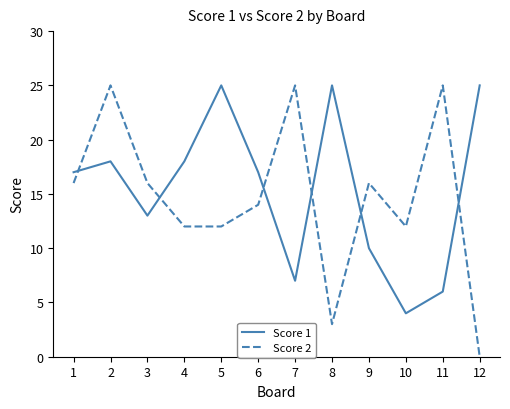

At 8, list the series in order from smallest to largest.

Score 2, Score 1